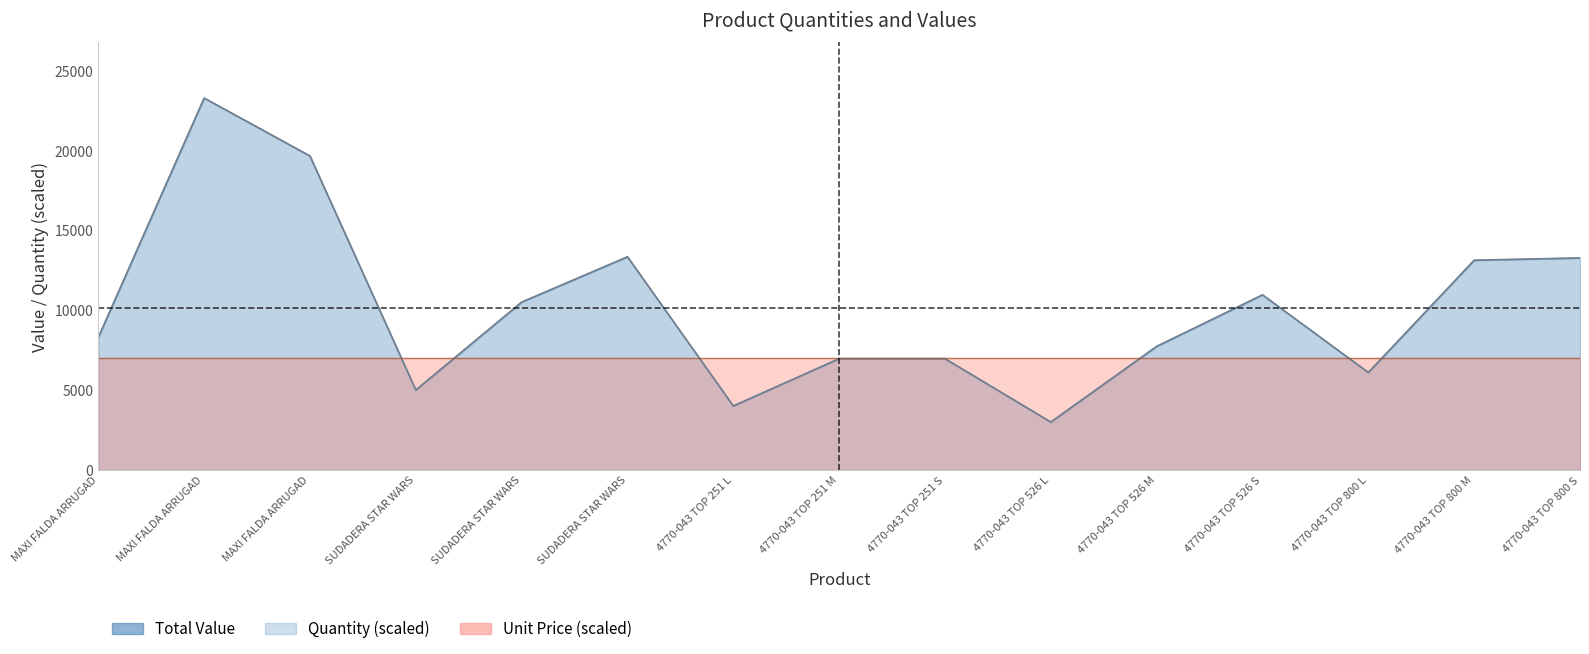

What is the sum of the Total Value values at SUDADERA STAR WARS and 4770-043 TOP 800 M?

26500.2